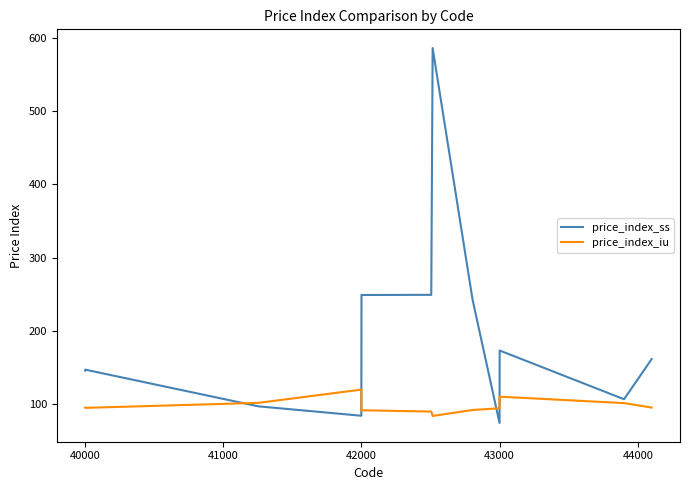

Which series has the widest spread of values?

price_index_ss